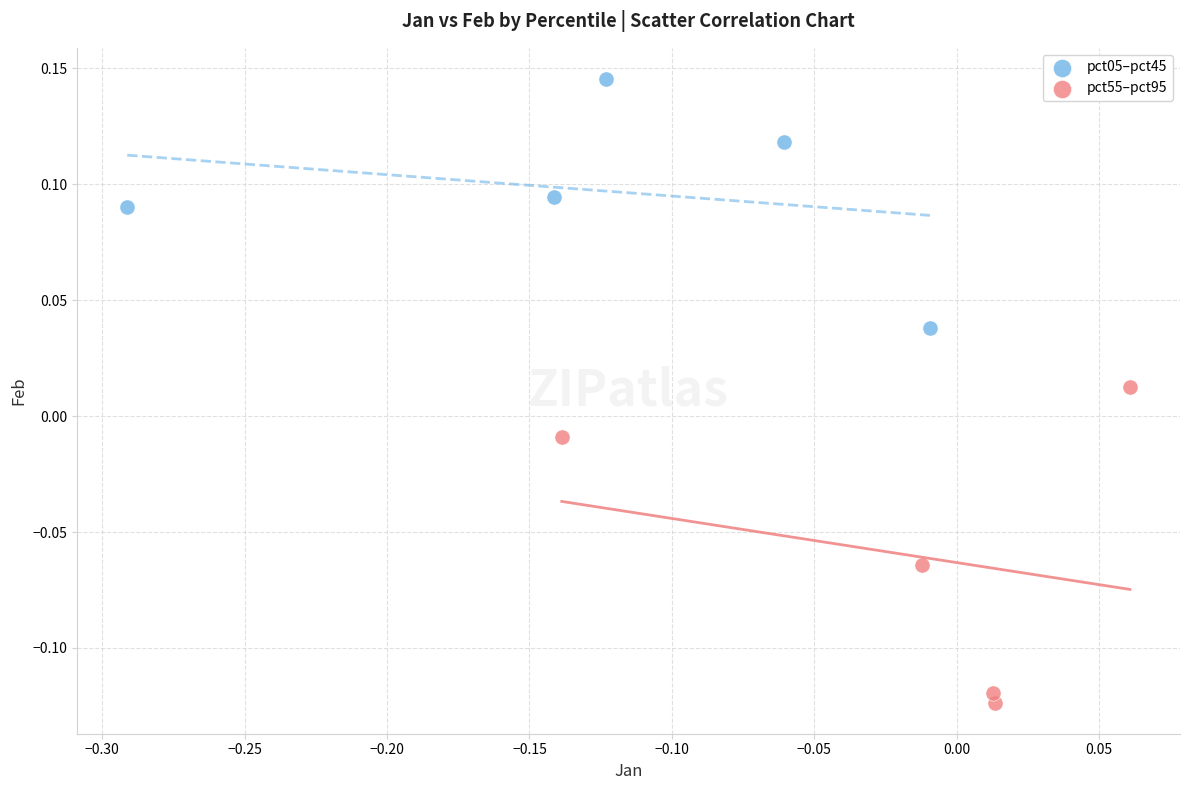

Which series has the largest Y range (max minus min)?

pct55–pct95